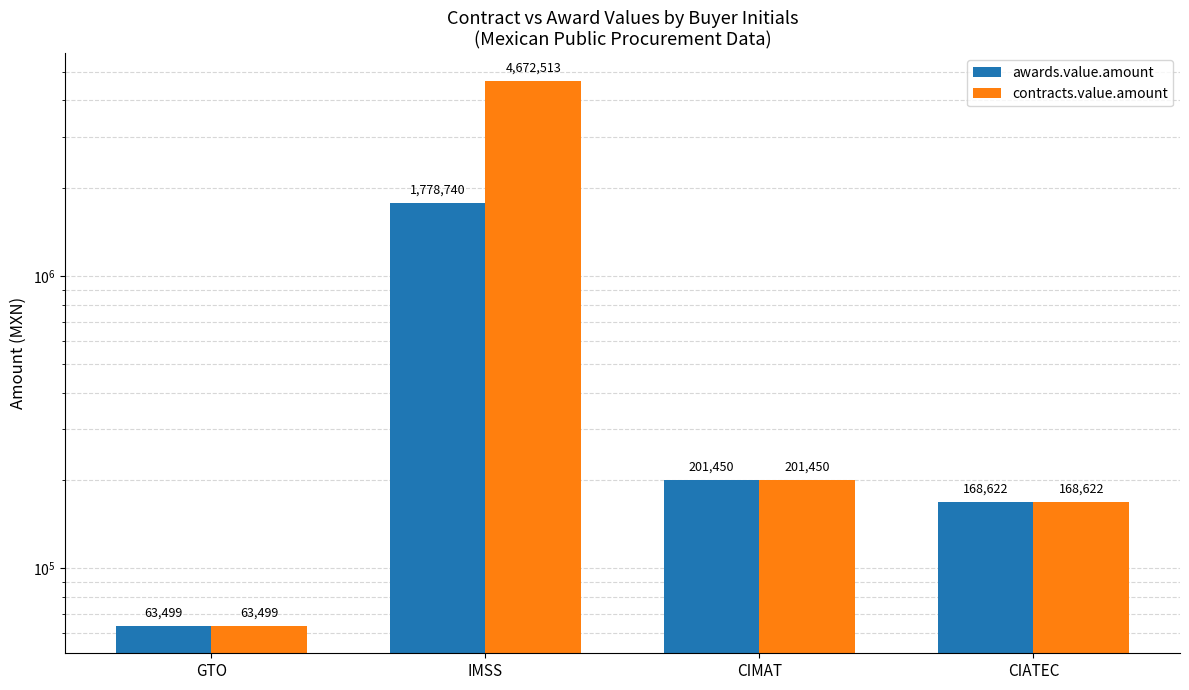

The contracts.value.amount series shows 304282.1 at CIMAT. True or false?

False